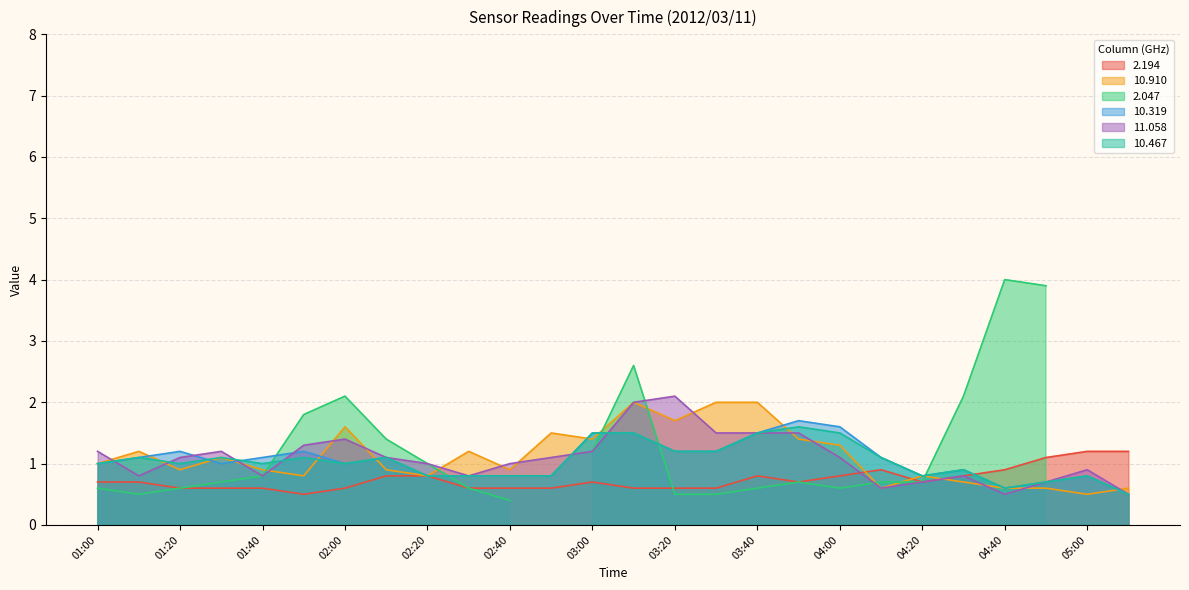

Is the value of 10.910 at 02:40 greater than the value of 10.467 at 04:40?

Yes